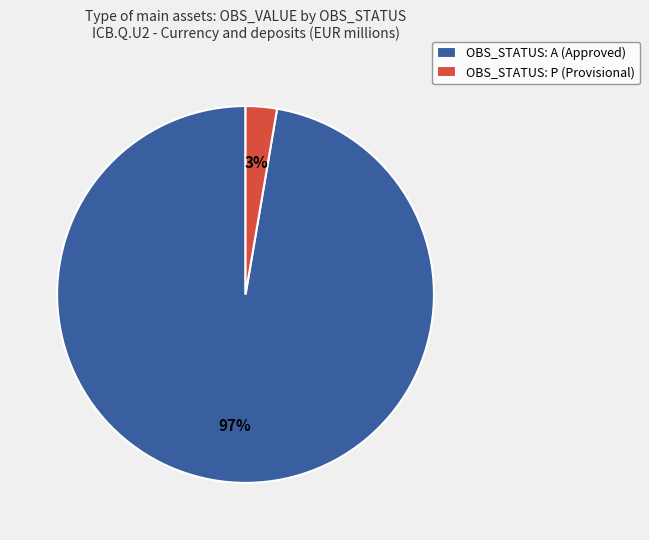

How many slices are in this pie chart?

2